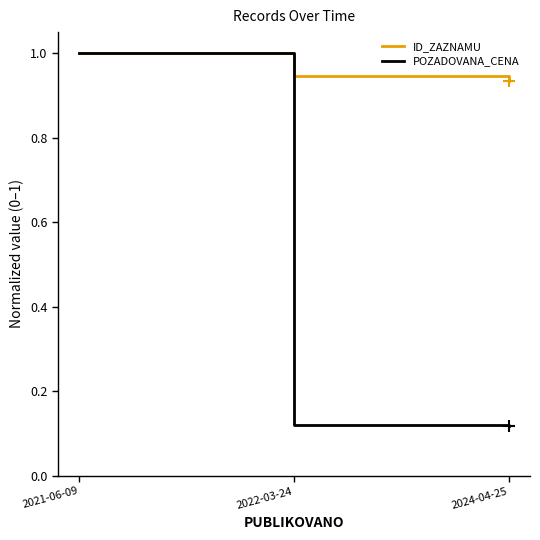

Which series changed the most between 2021-06-09 and 2022-03-24?

POZADOVANA_CENA